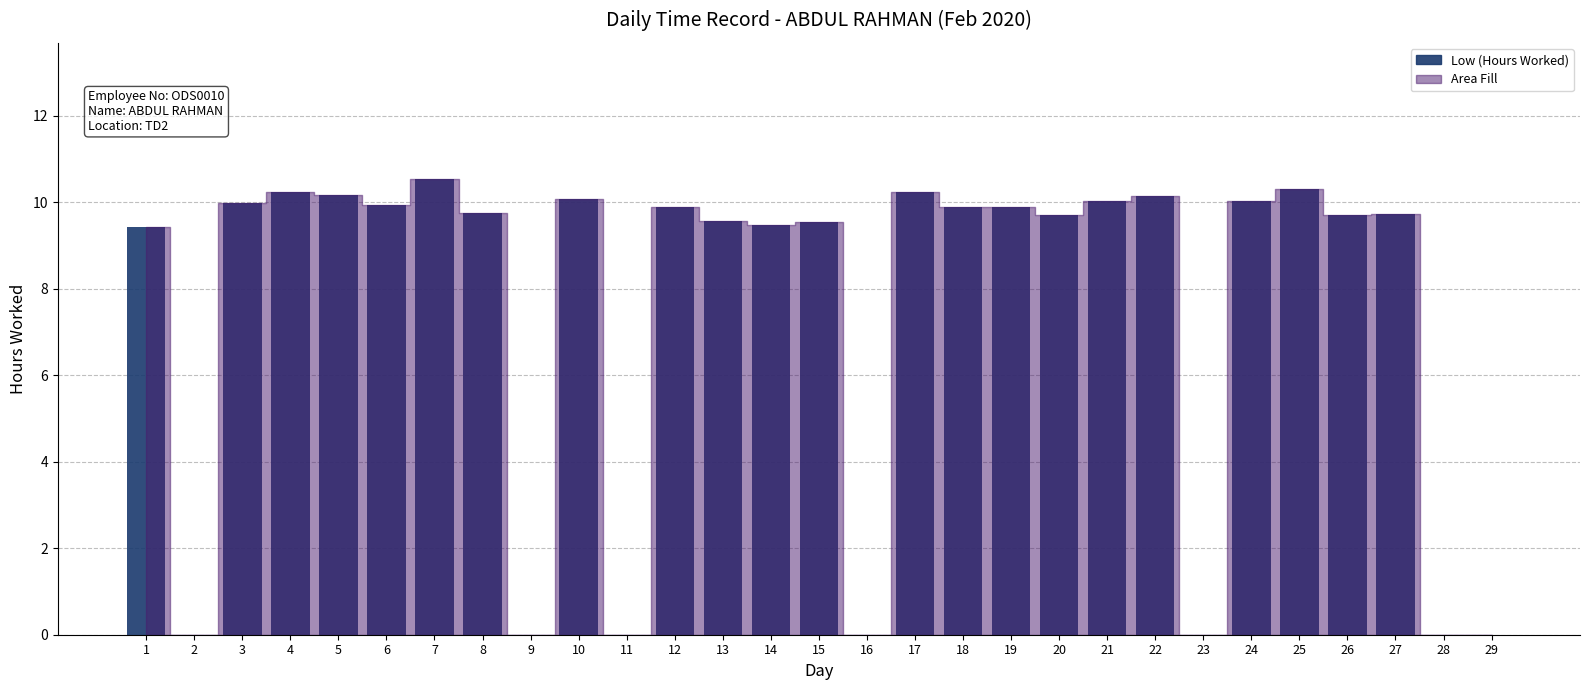

How many values exceed 9?

22